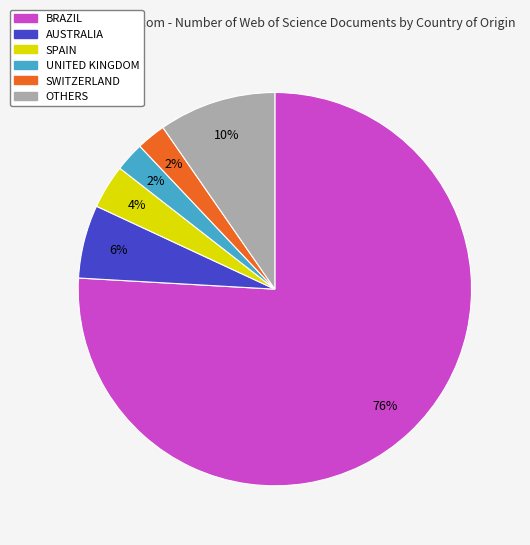

Does any single category account for the majority?

Yes